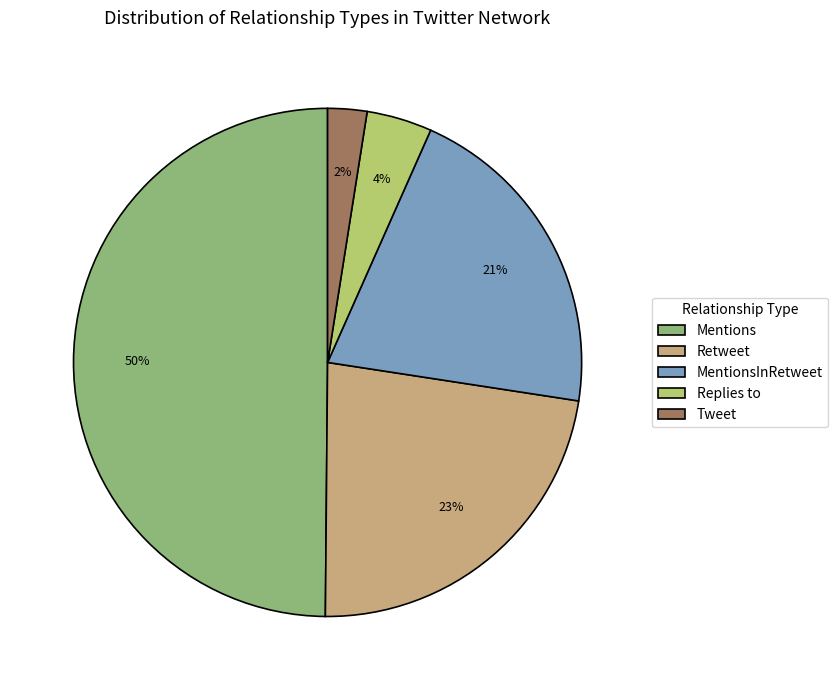

To the nearest percent, what is the average slice percentage?

20%